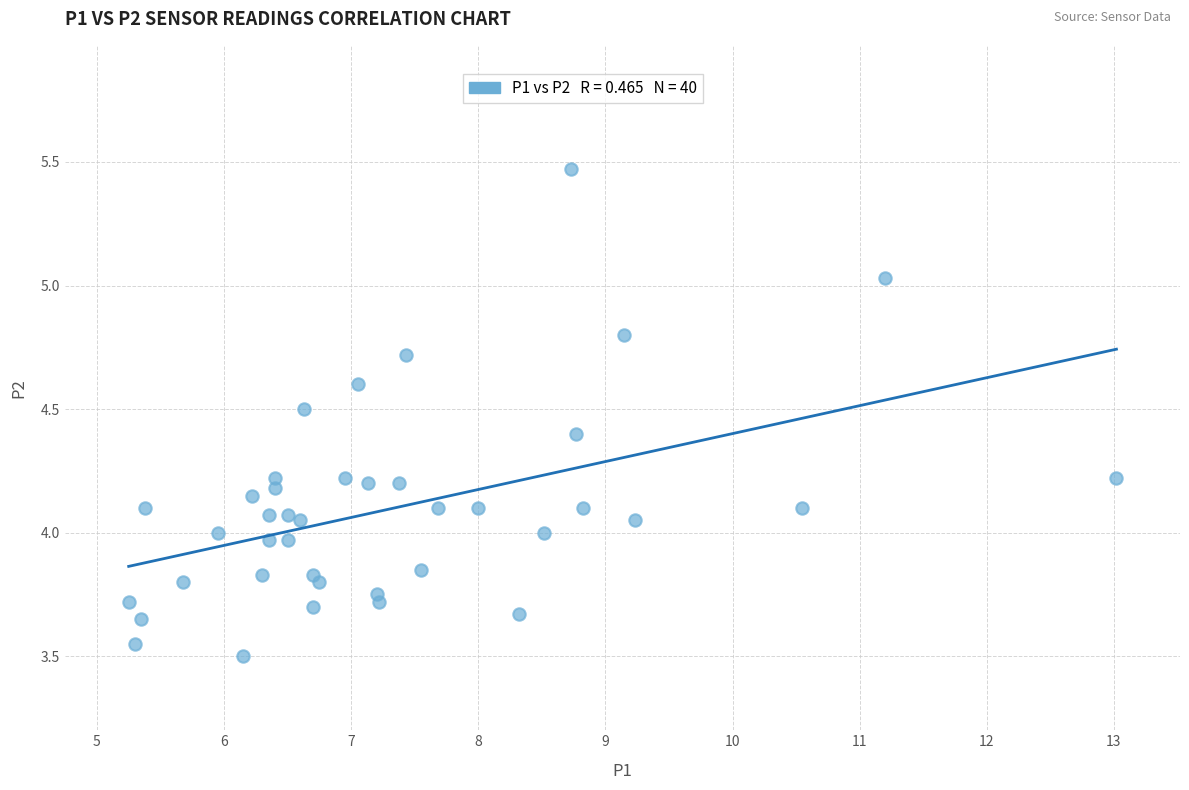

What is the range of X values (max minus min)?

7.8